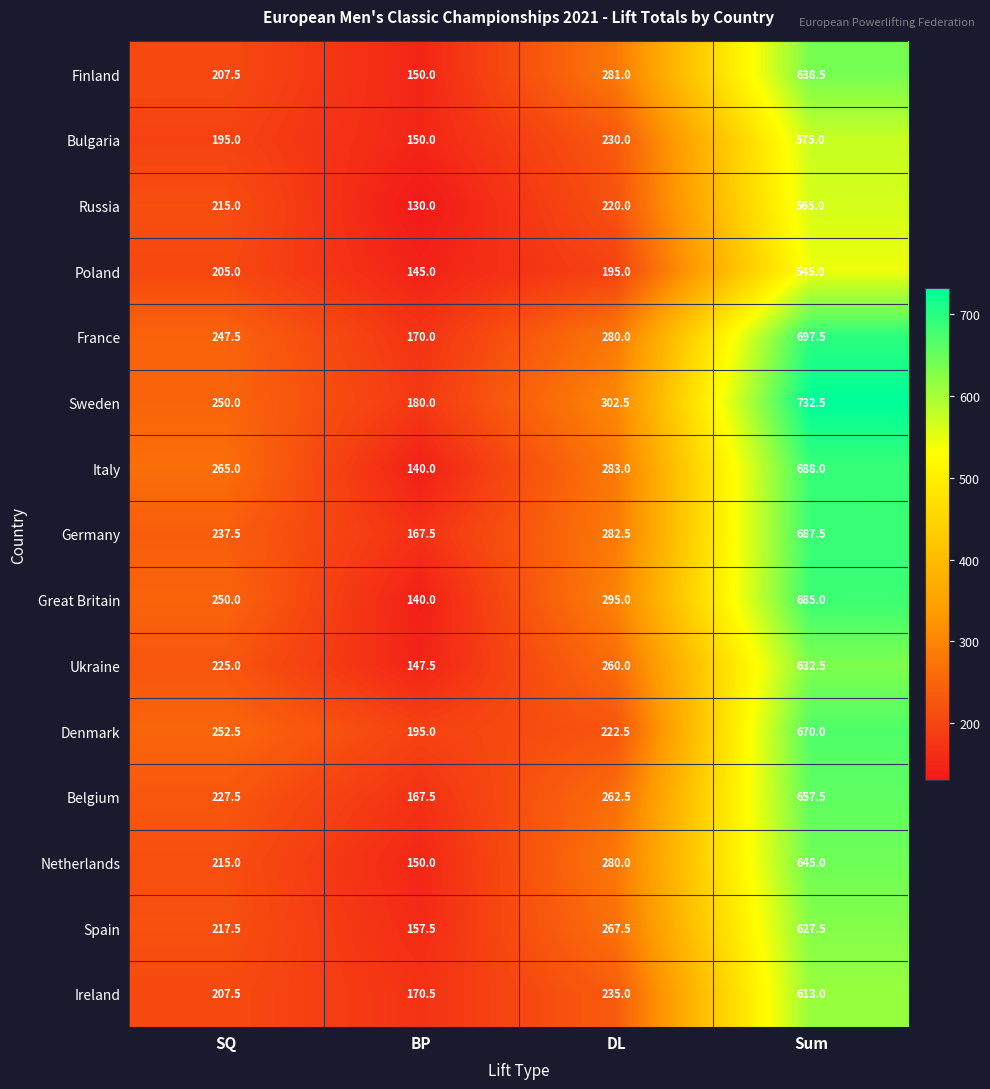

What is the average value of the Italy series?

344.0